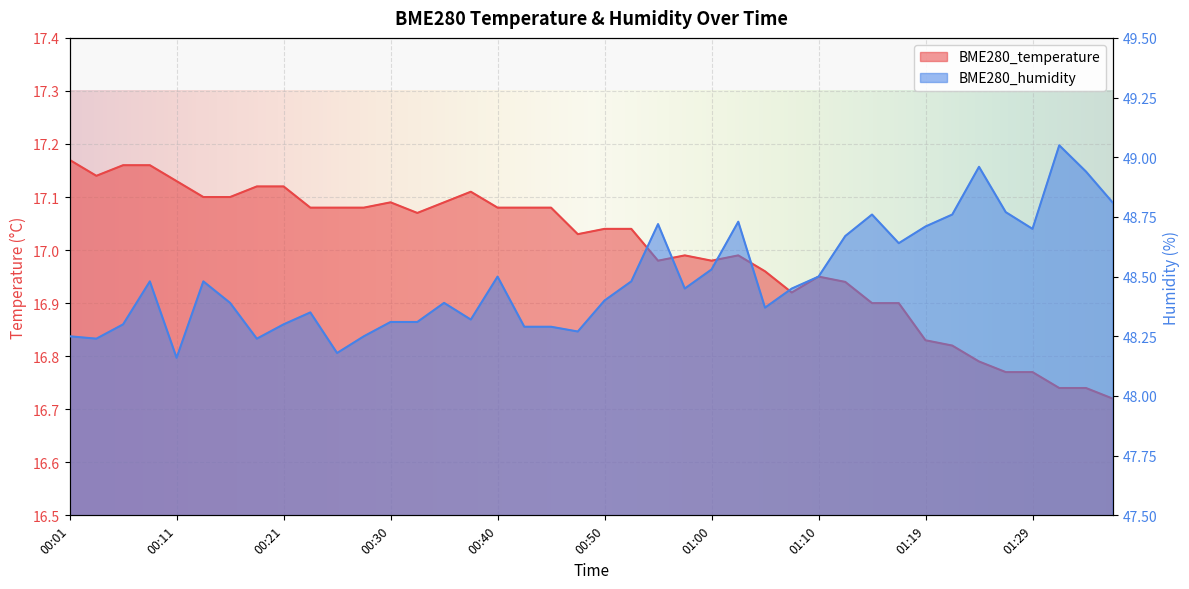

How many data points in BME280_temperature are less than 17?

18